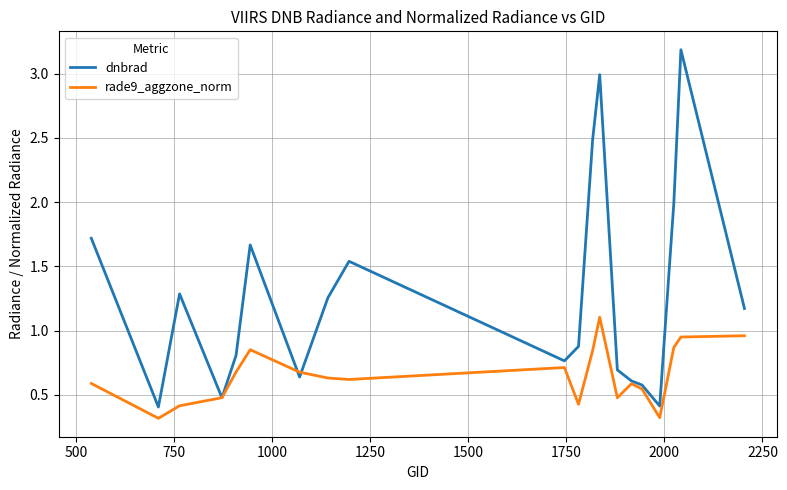

Rank the series by their maximum value, from lowest to highest.

rade9_aggzone_norm, dnbrad